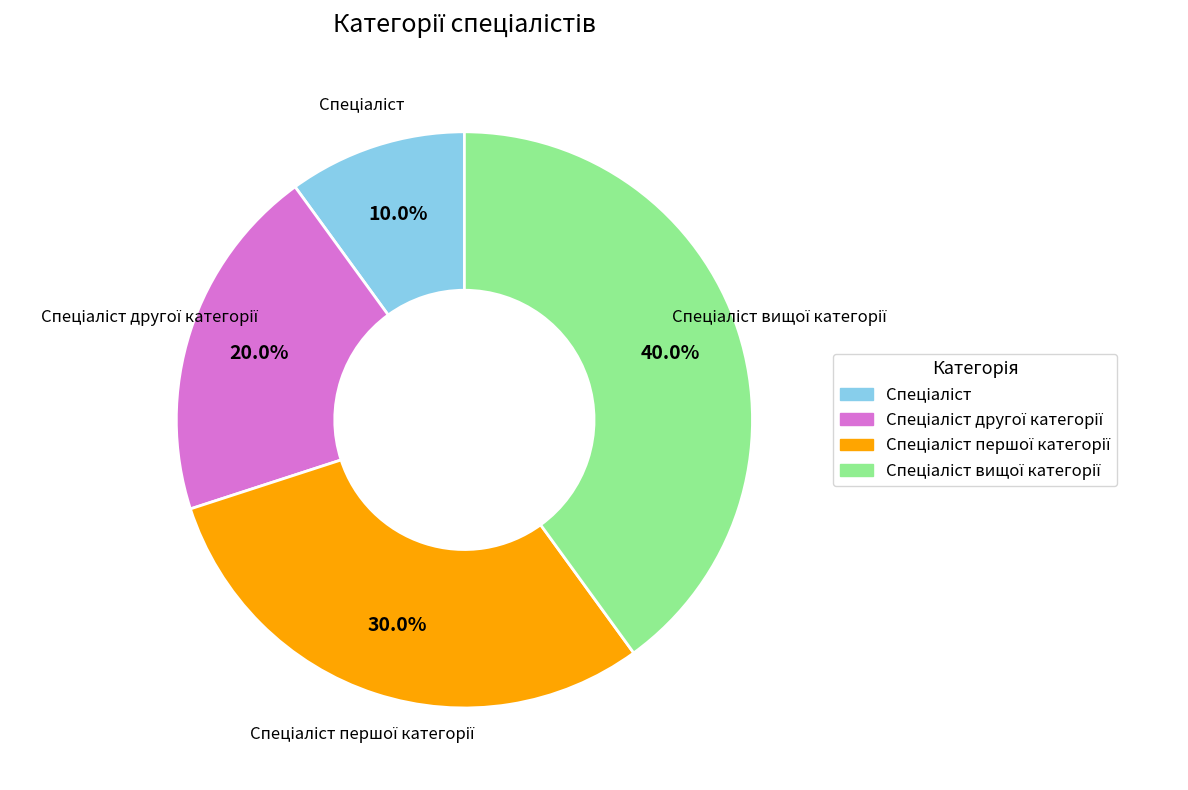

Is there any slice that represents more than half of the pie?

No